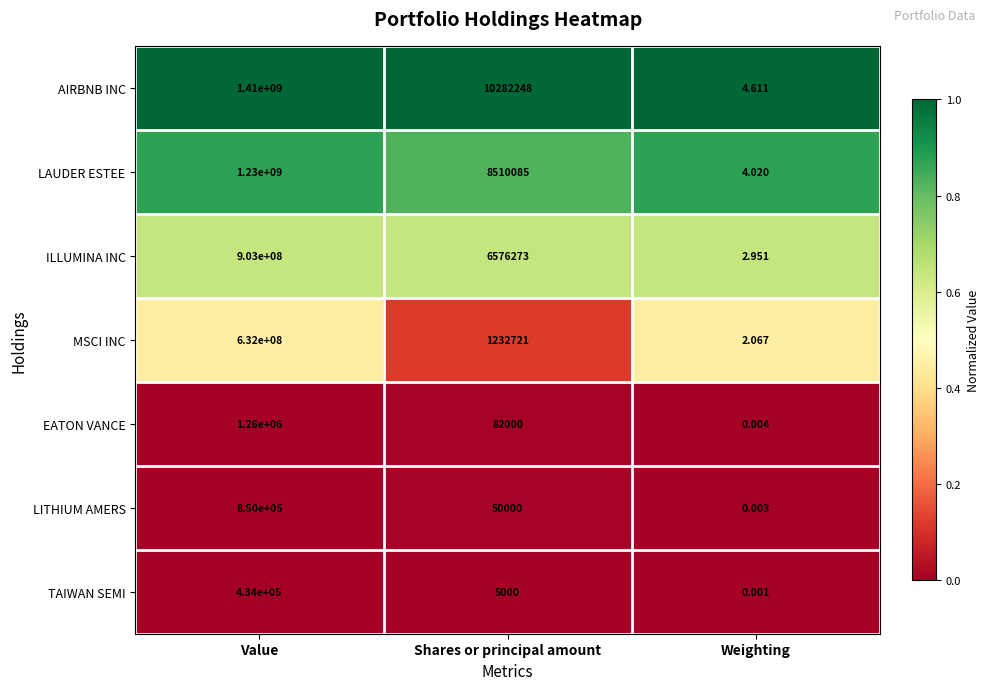

Which label corresponds to the largest value in the chart?

Value